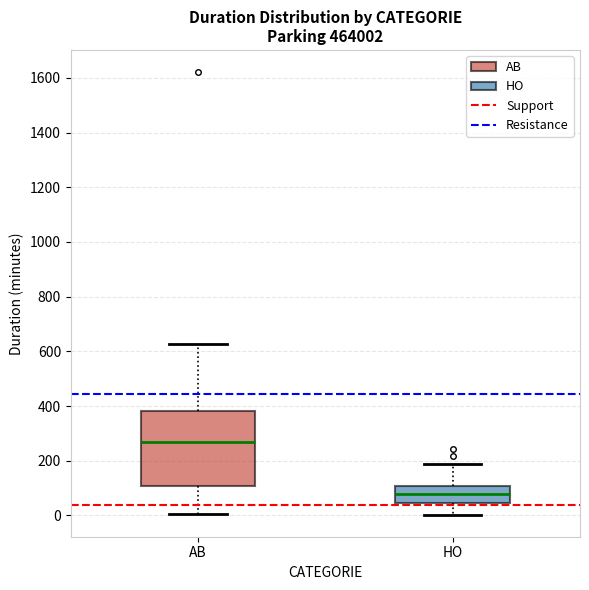

Comparing the boxes themselves (not the whiskers), which one is the tallest?

AB